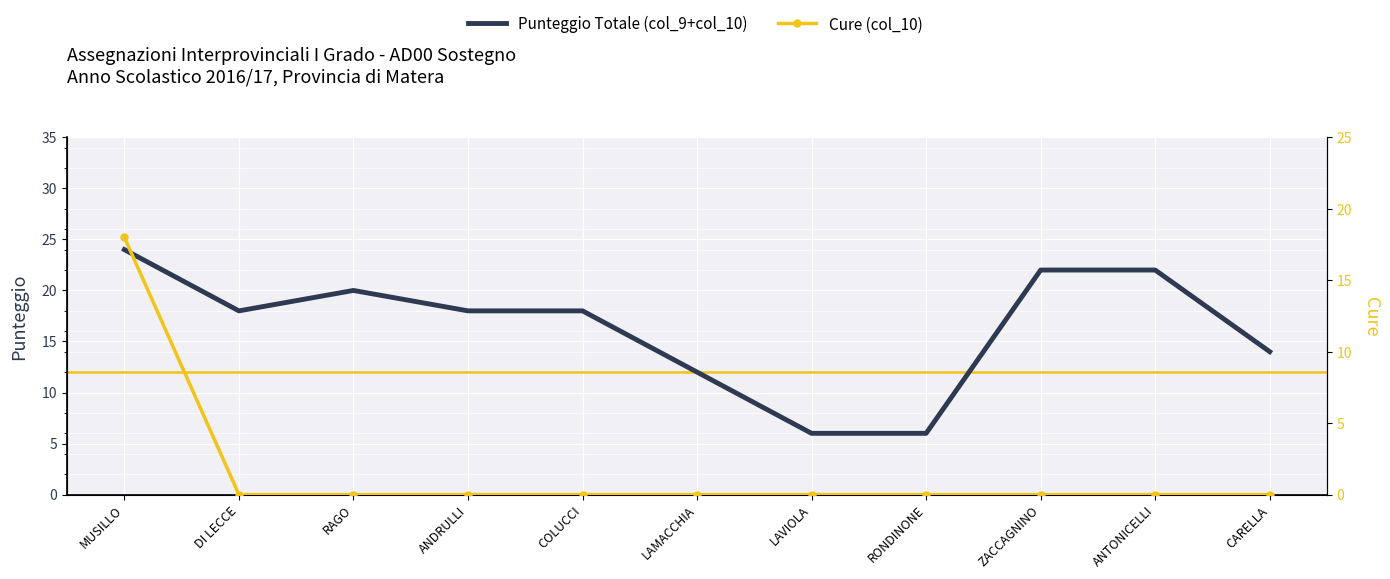

Is it true that Cure (col_10) equals 10 at RONDINONE?

False